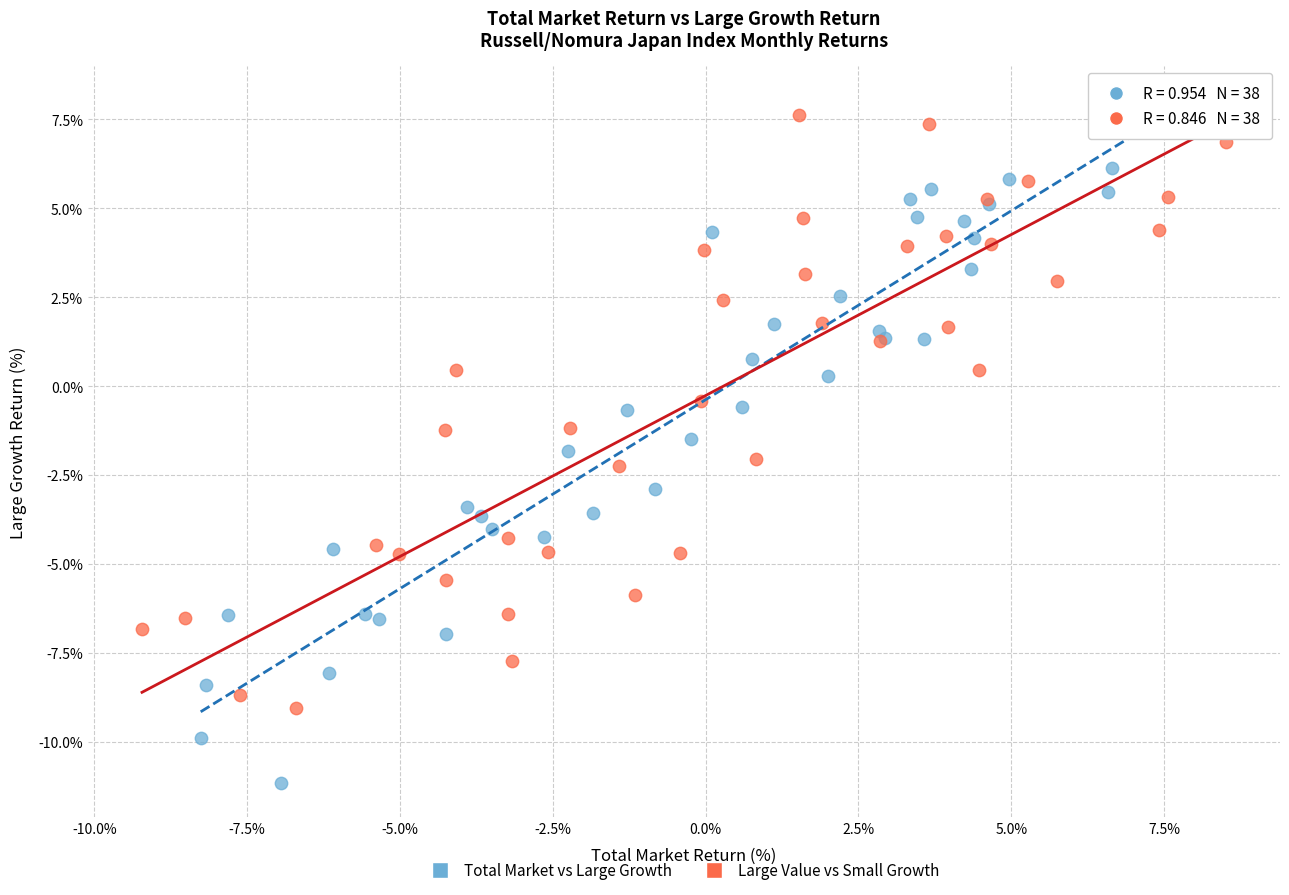

Which series has the largest Y range (max minus min)?

Total Market vs Large Growth